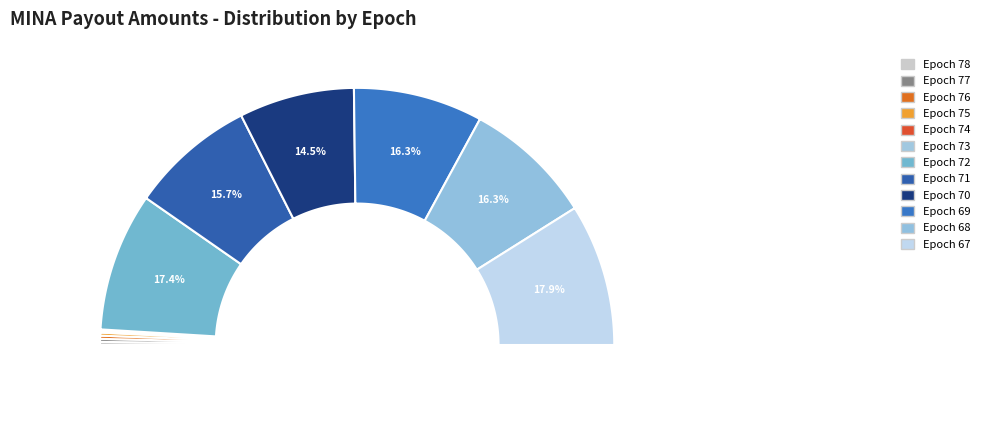

Rank the categories by value from lowest to highest.

Epoch 73, Epoch 74, Epoch 77, Epoch 75, Epoch 78, Epoch 76, Epoch 70, Epoch 71, Epoch 69, Epoch 68, Epoch 72, Epoch 67